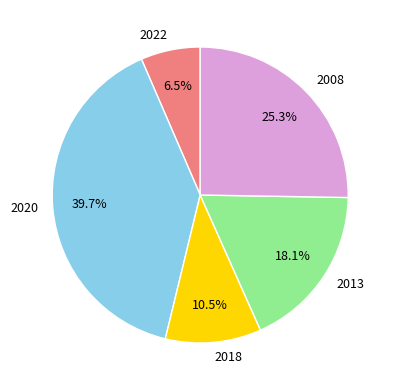

Between 2020 and 2008, which is larger?

2020